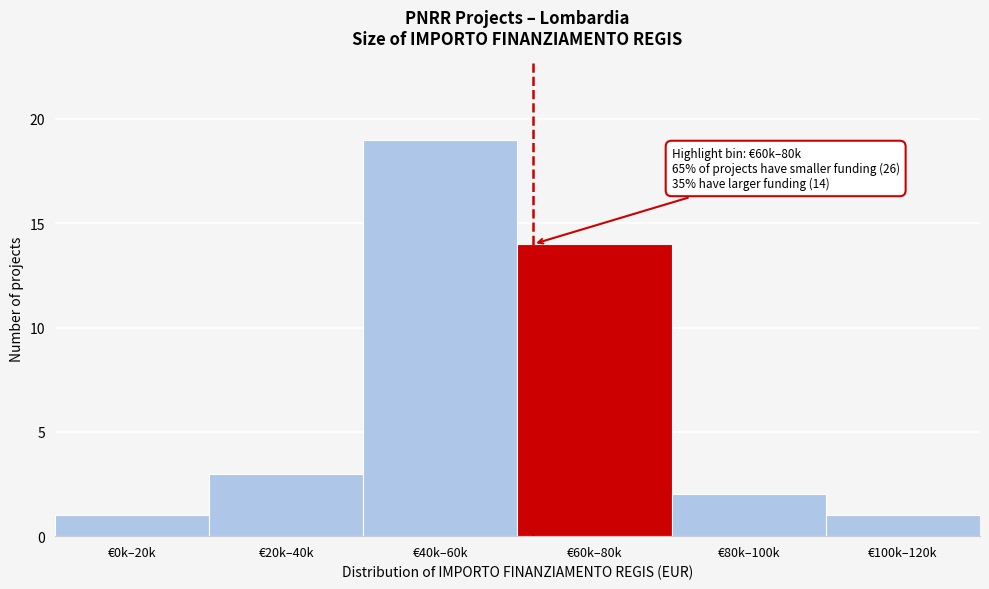

Reading left to right, extract all data points from this chart.

€0k–20k=1	€20k–40k=3	€40k–60k=19	€60k–80k=14	€80k–100k=2	€100k–120k=1